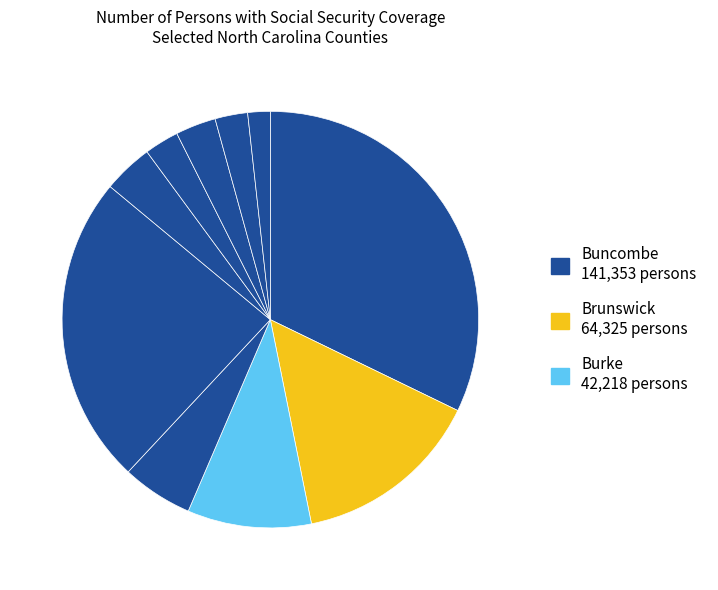

Rank the categories by value from highest to lowest.

Buncombe, Alamance, Brunswick, Burke, Beaufort, Alexander, Bladen, Ashe, Anson, Avery